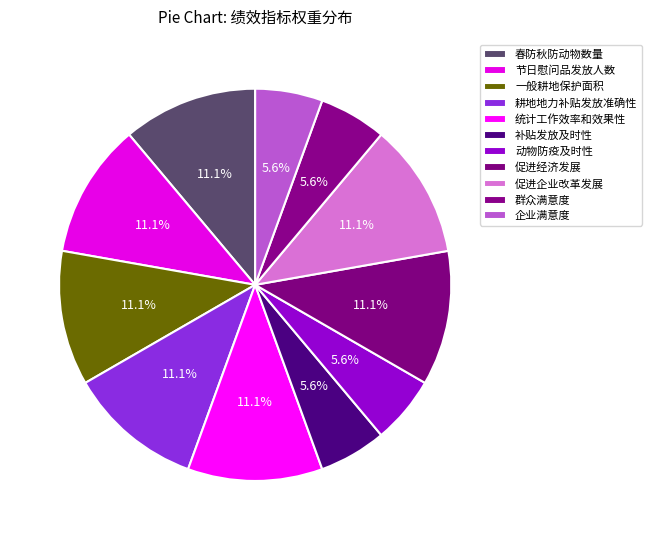

What portion of the pie excludes 补贴发放及时性?

94.4%